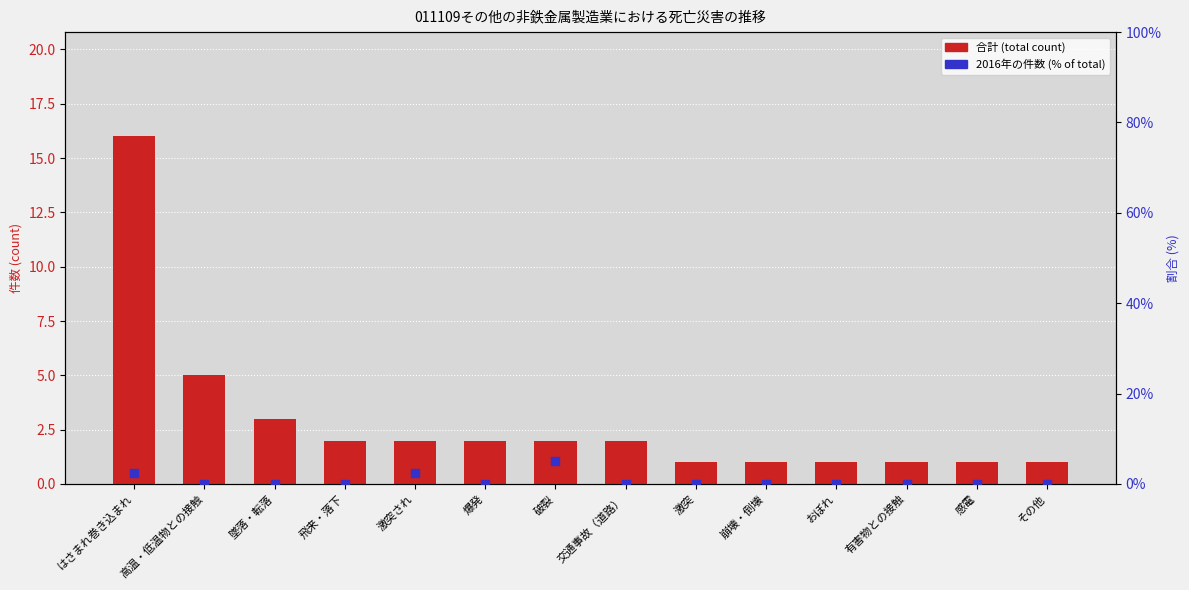

At how many categories does at least one series exceed 4?

3